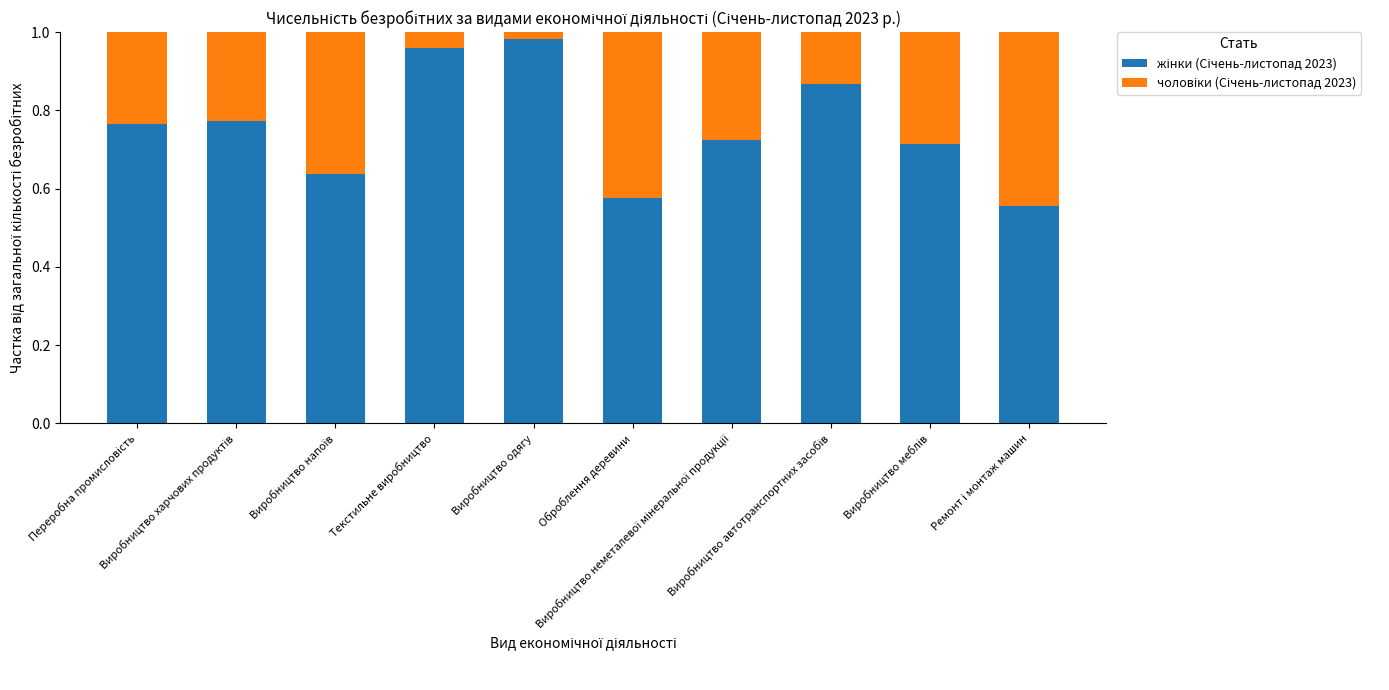

Which series has the largest range (max minus min)?

жінки (Січень-листопад 2023)